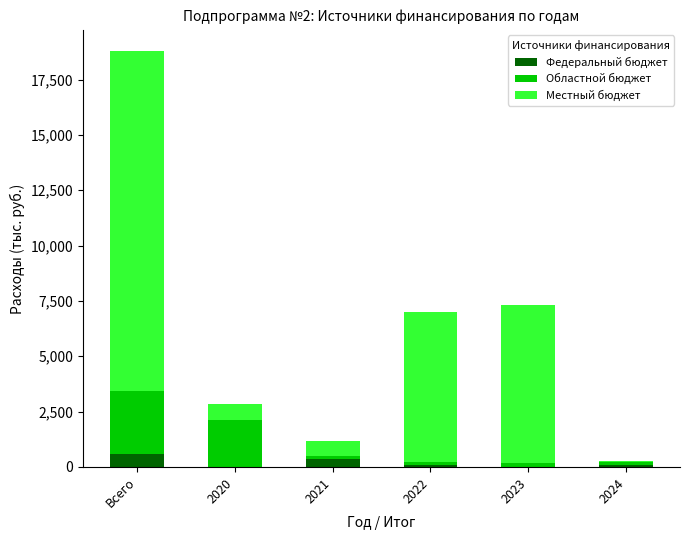

At which label is Федеральный бюджет closest to 288?

2021